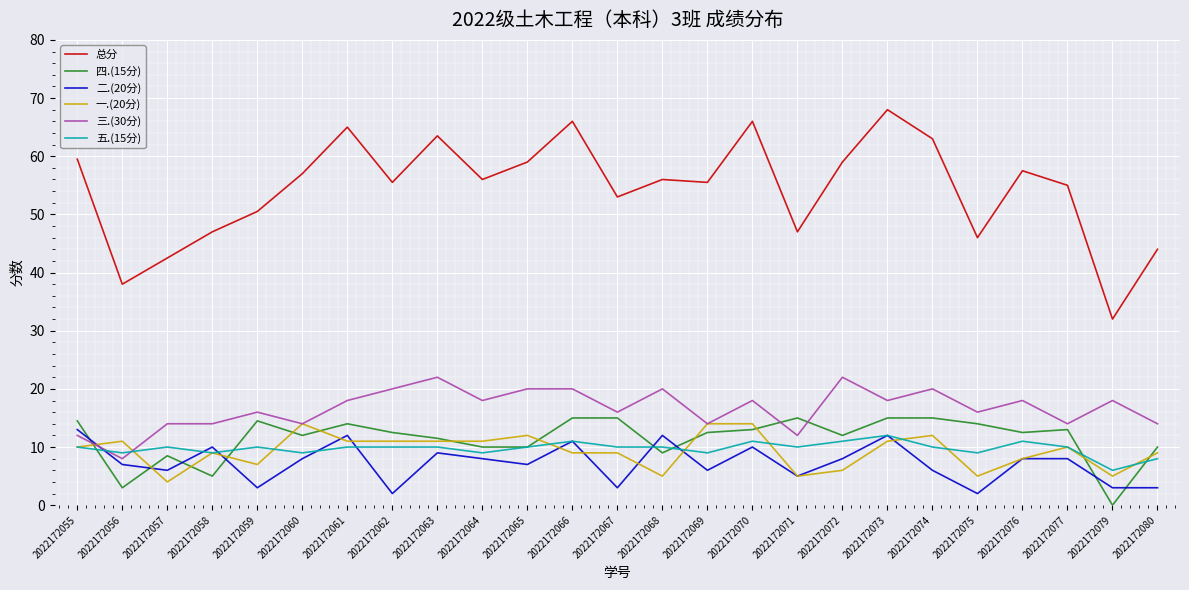

What is the lowest value of the 五.(15分) series?

6.0